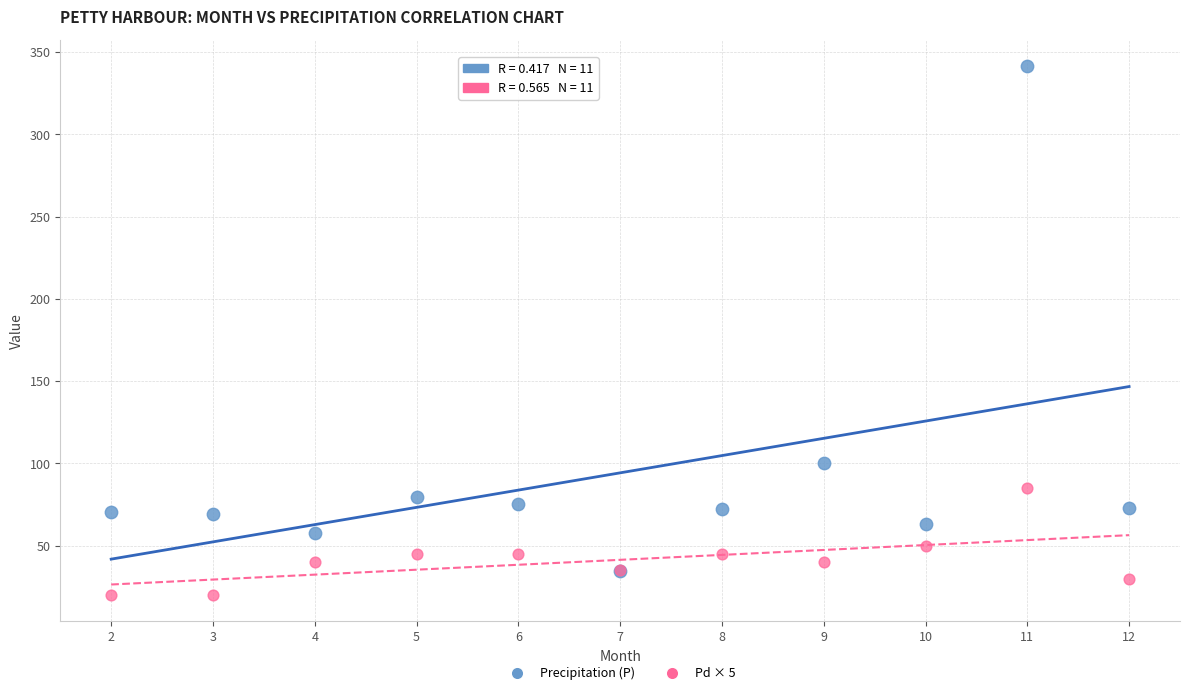

Across all series, what Y value is closest to 180?

100.4